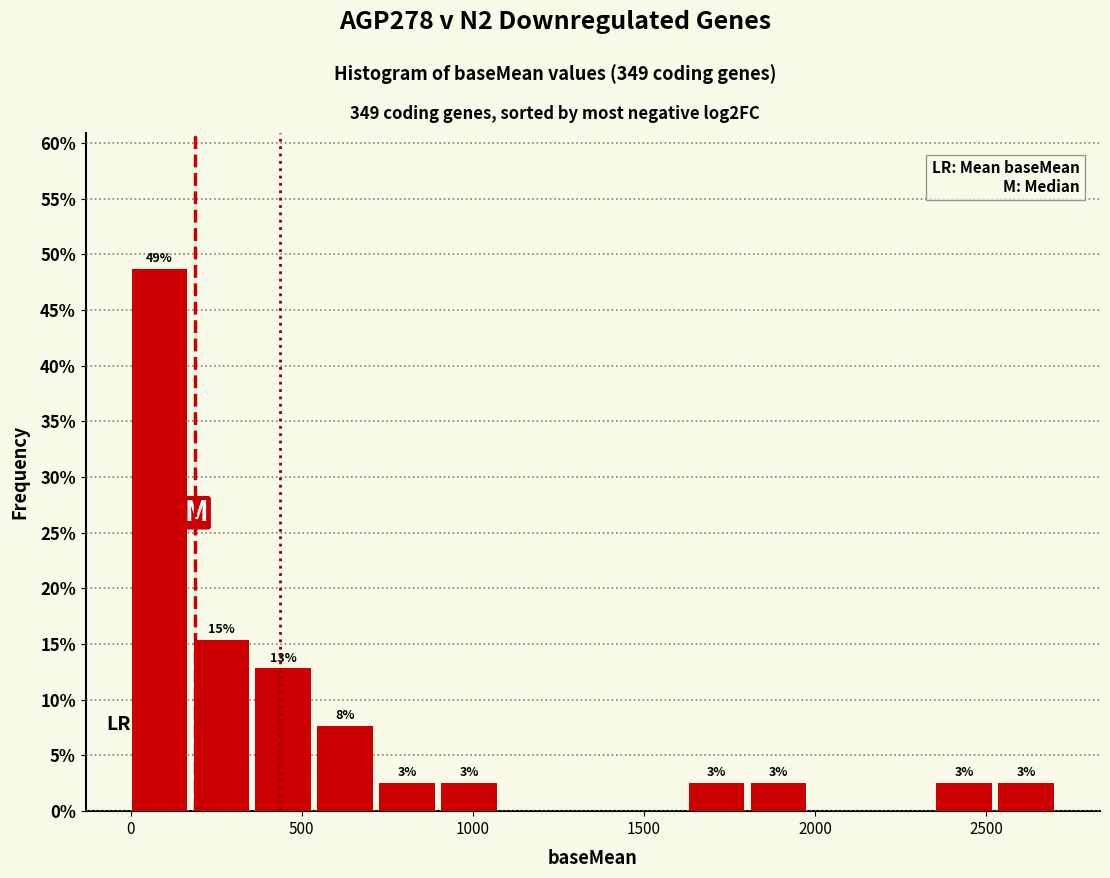

Around what value on the x-axis is the tallest bar? Give the approximate position of its centre, as read against the axis.

100